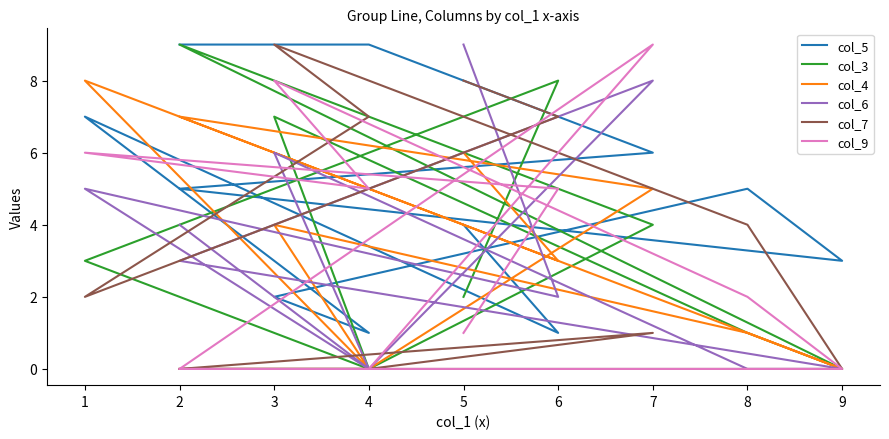

How many values in the col_9 series are below 2?

5